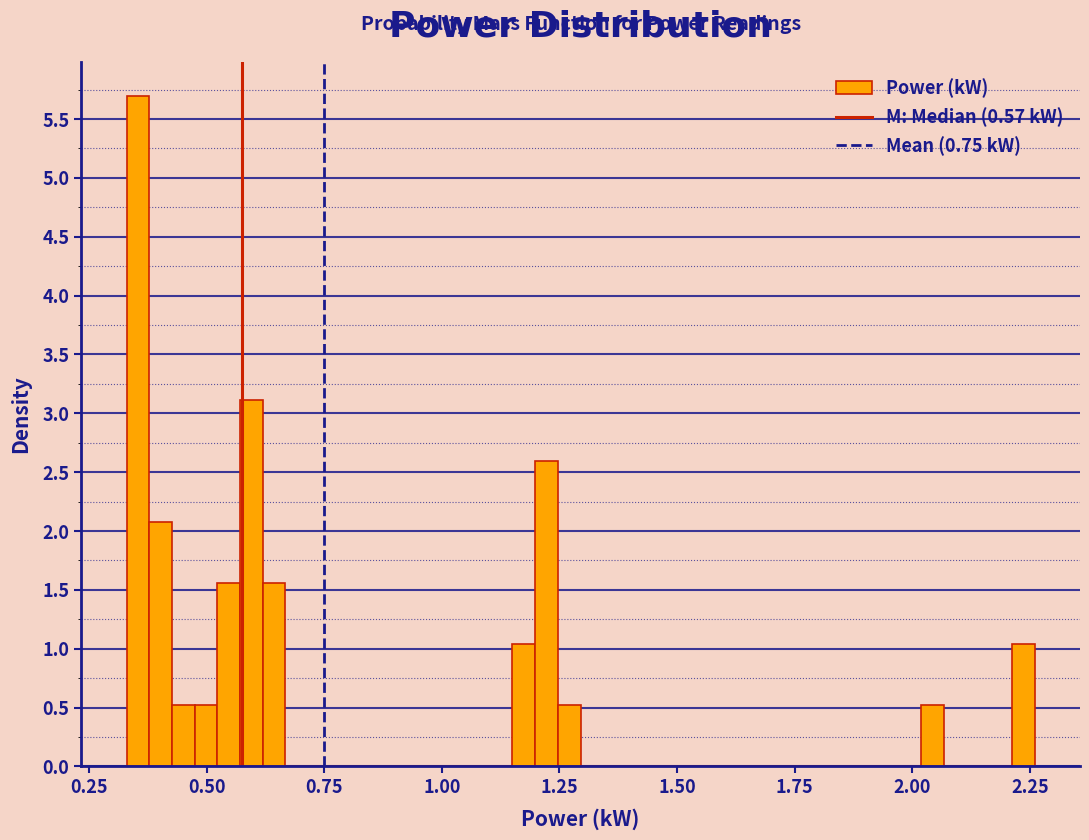

Around what value on the x-axis is the tallest bar? Give the approximate position of its centre, as read against the axis.

0.35